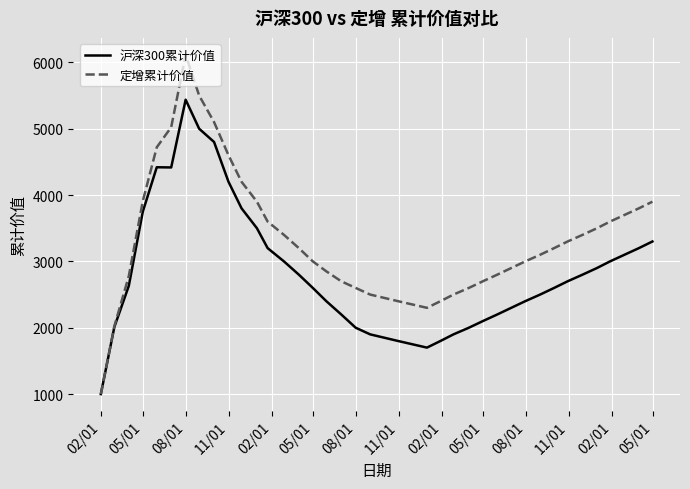

What is the minimum value for 沪深300累计价值?

1000.0